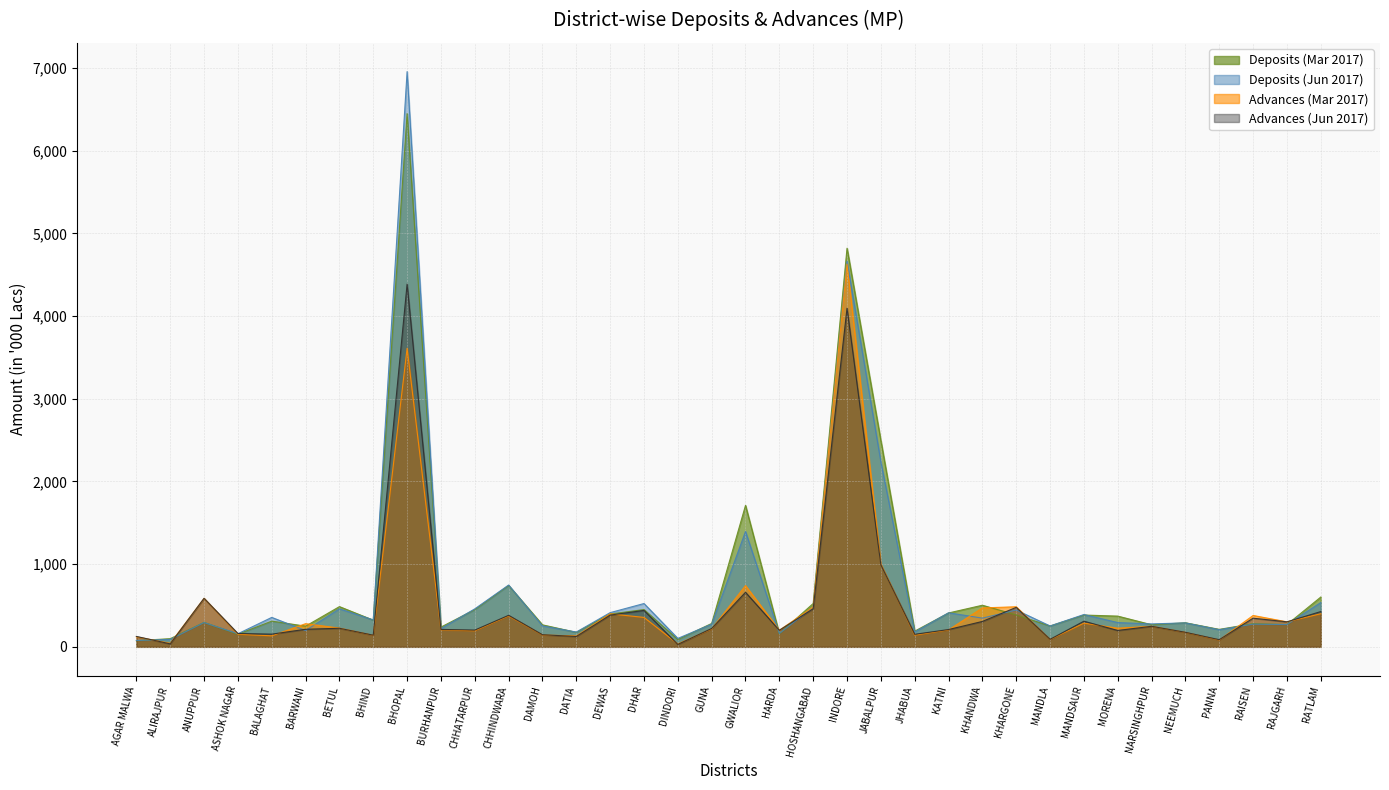

What is the average value of the Advances (Jun 2017) series?

497.5